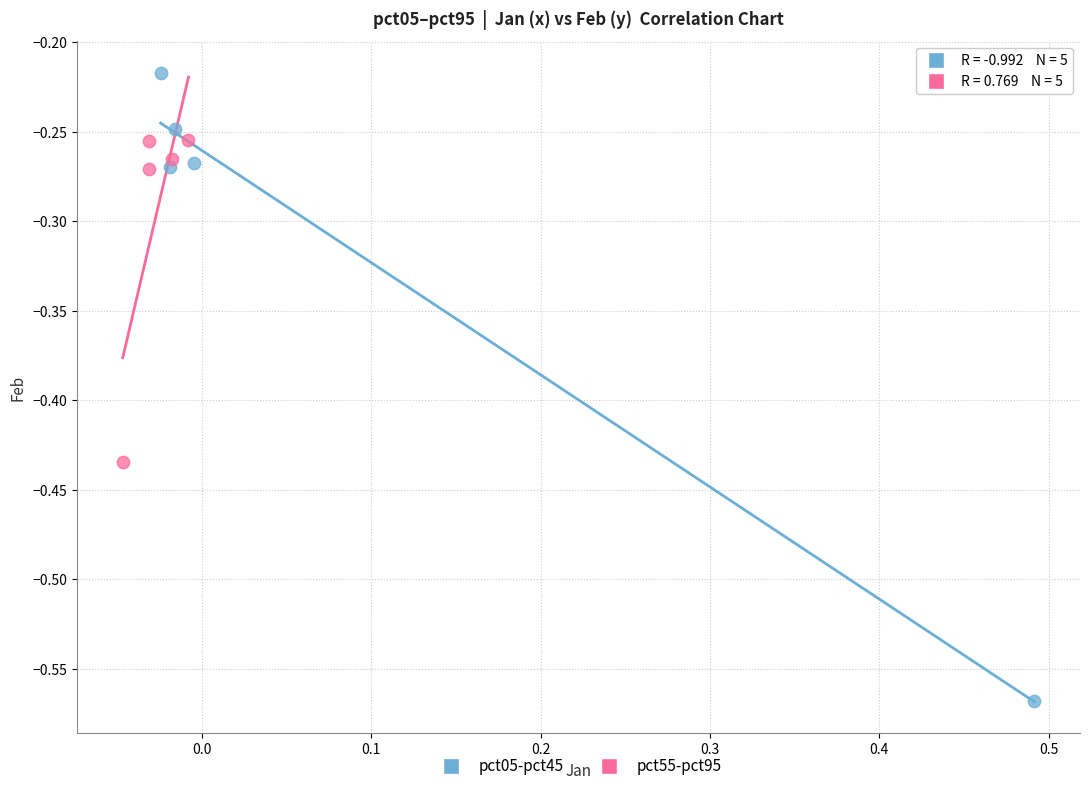

Which series reaches the minimum Y coordinate?

pct05-pct45